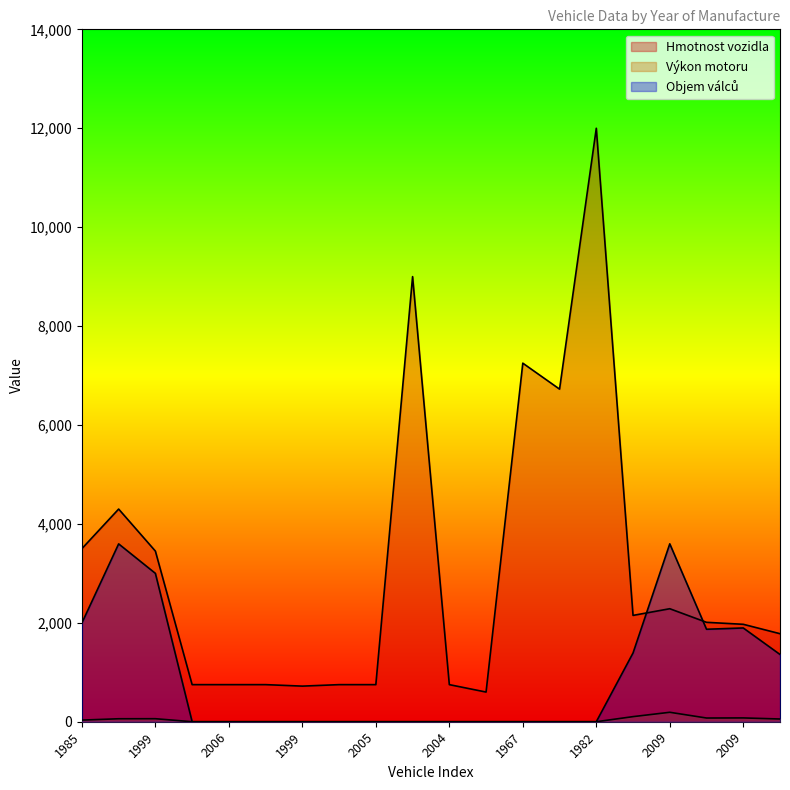

Which category has the lowest value across all series?

2005